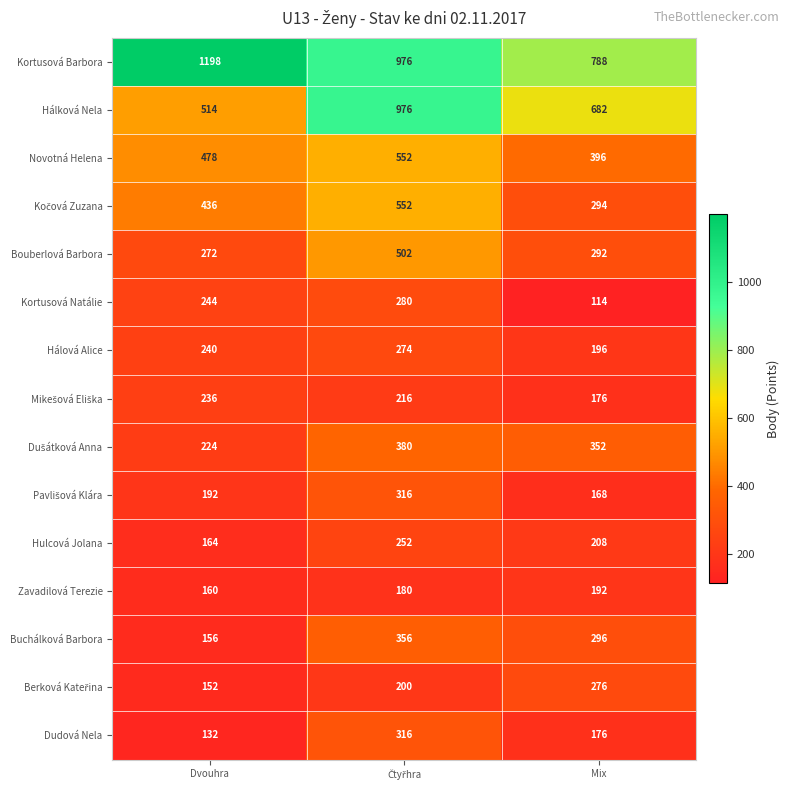

What is the total value across all series at Dvouhra?

4798